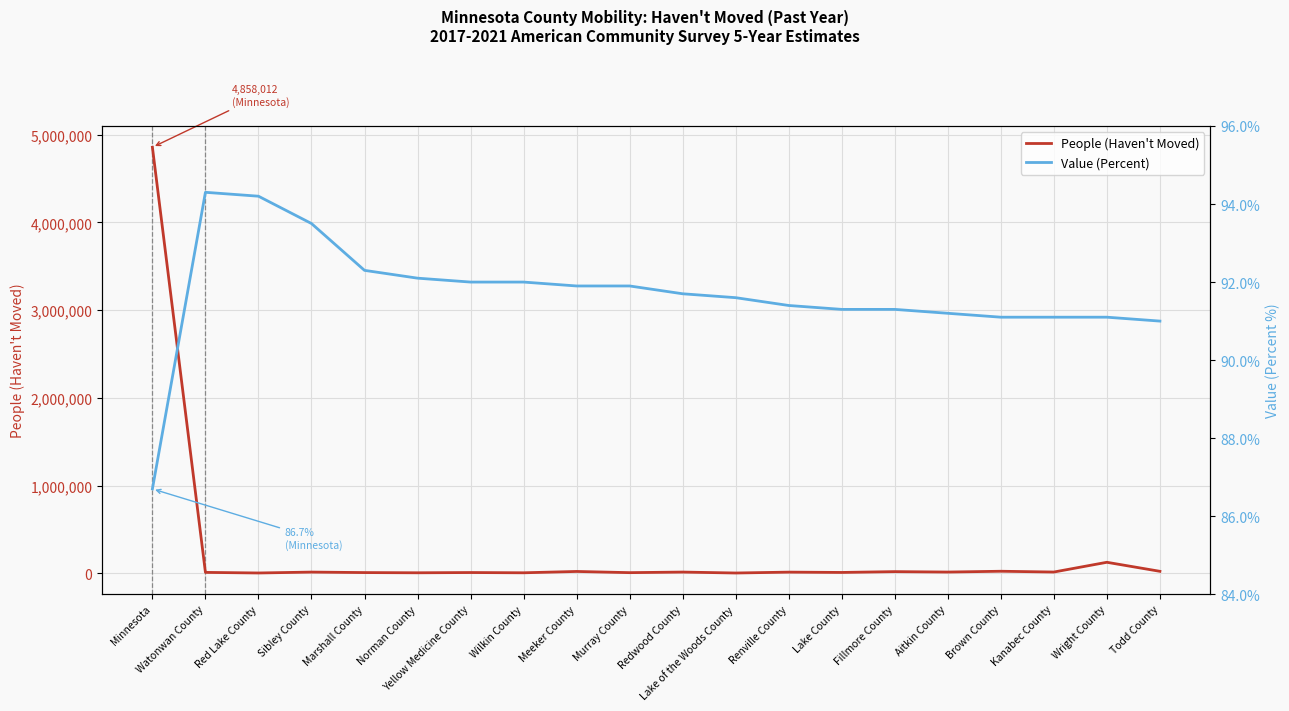

What is the highest value of the People (Haven't Moved) series?

4858012